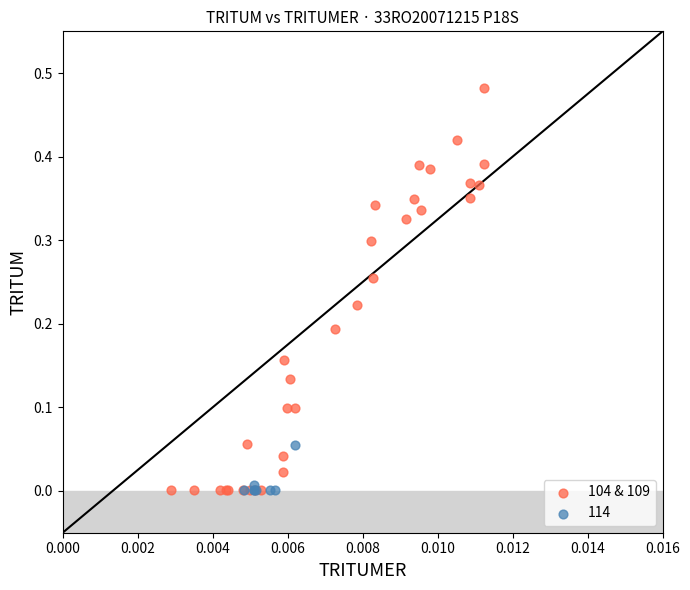

Which series contains the highest Y value?

104 & 109